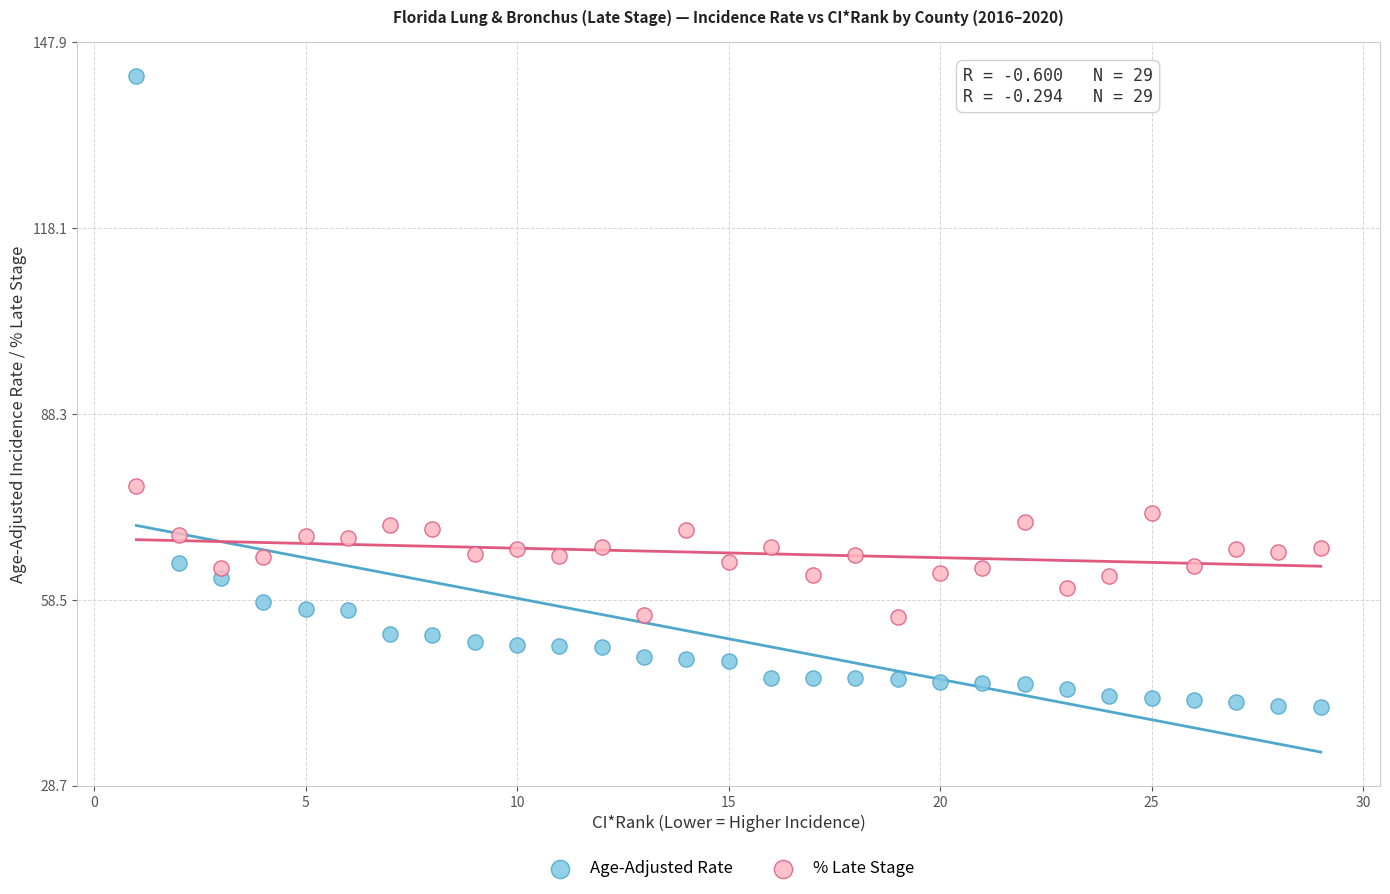

What are all the series names shown in the legend?

Age-Adjusted Rate, % Late Stage